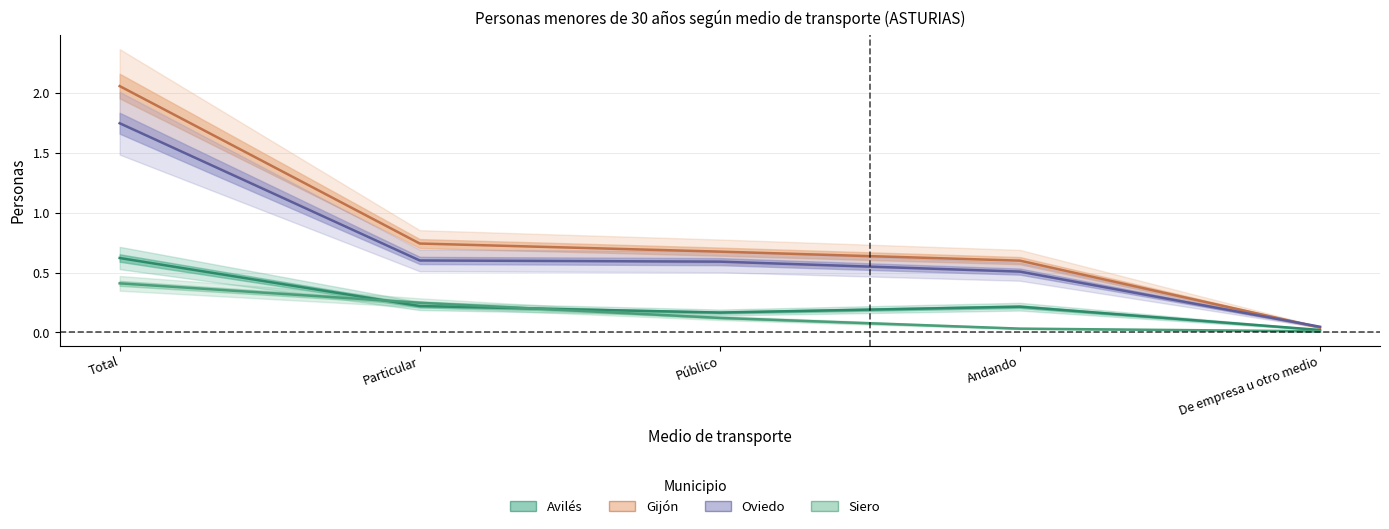

True or false: Gijón has more than 0 points higher than both neighbors.

False